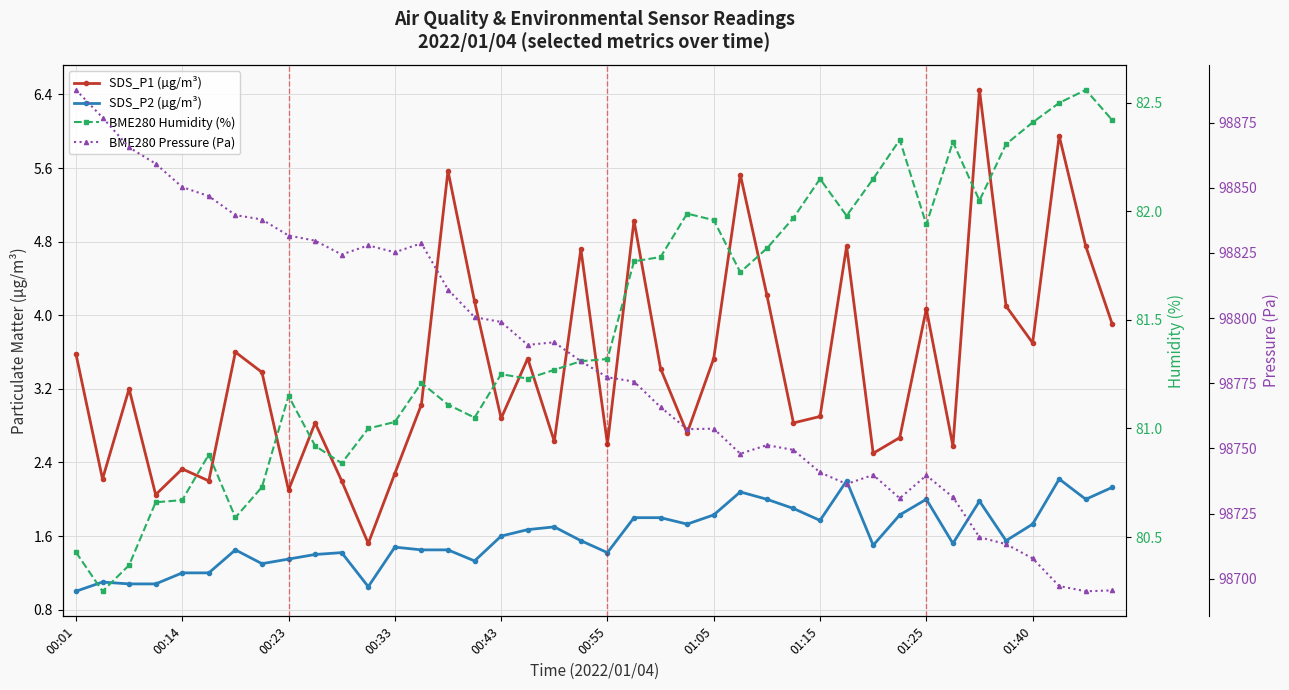

Does the chart display data point markers on the line(s)?

Yes